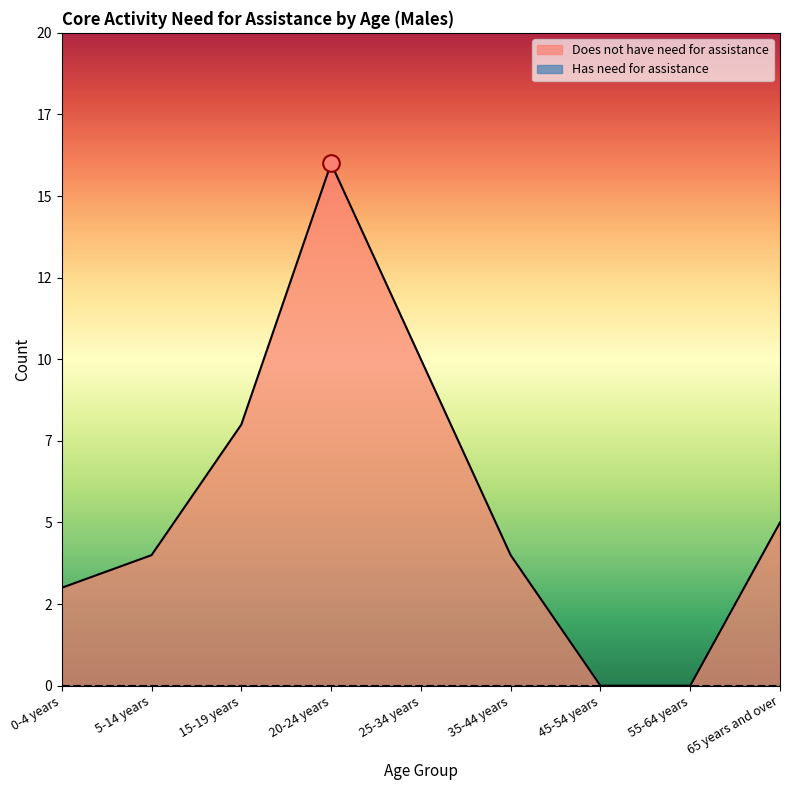

At which category does the chart reach its minimum across all series?

45-54 years